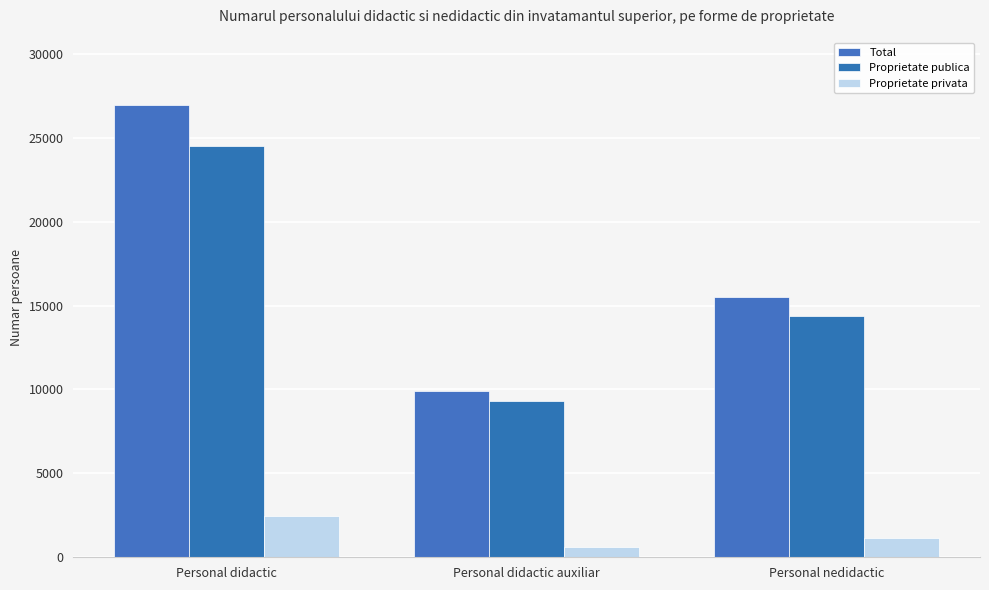

What is the approximate value of Proprietate publica at Personal didactic?

24490